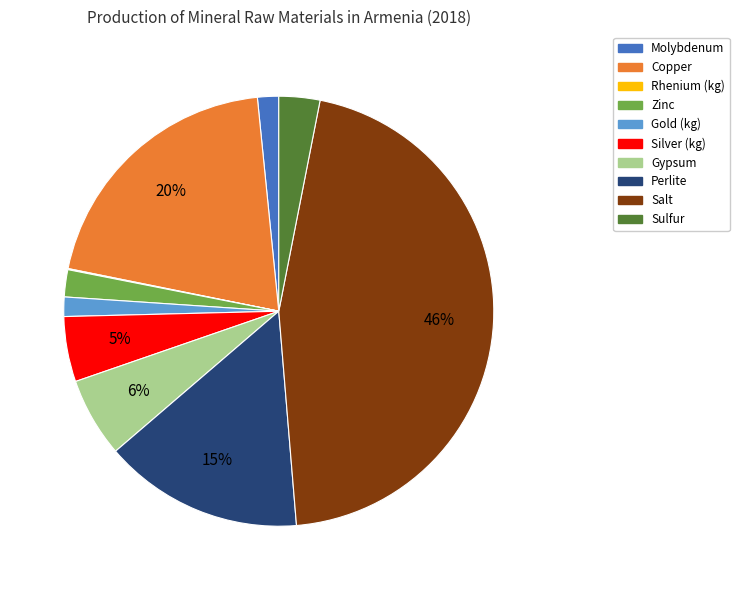

What percentage is the Salt slice, to the nearest percent?

46%